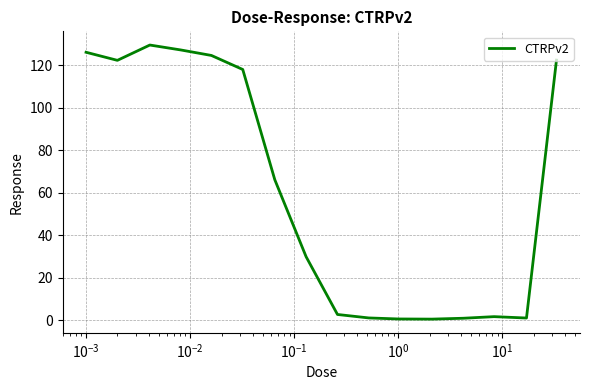

True or false: there are more than 1 points higher than both neighbors.

True